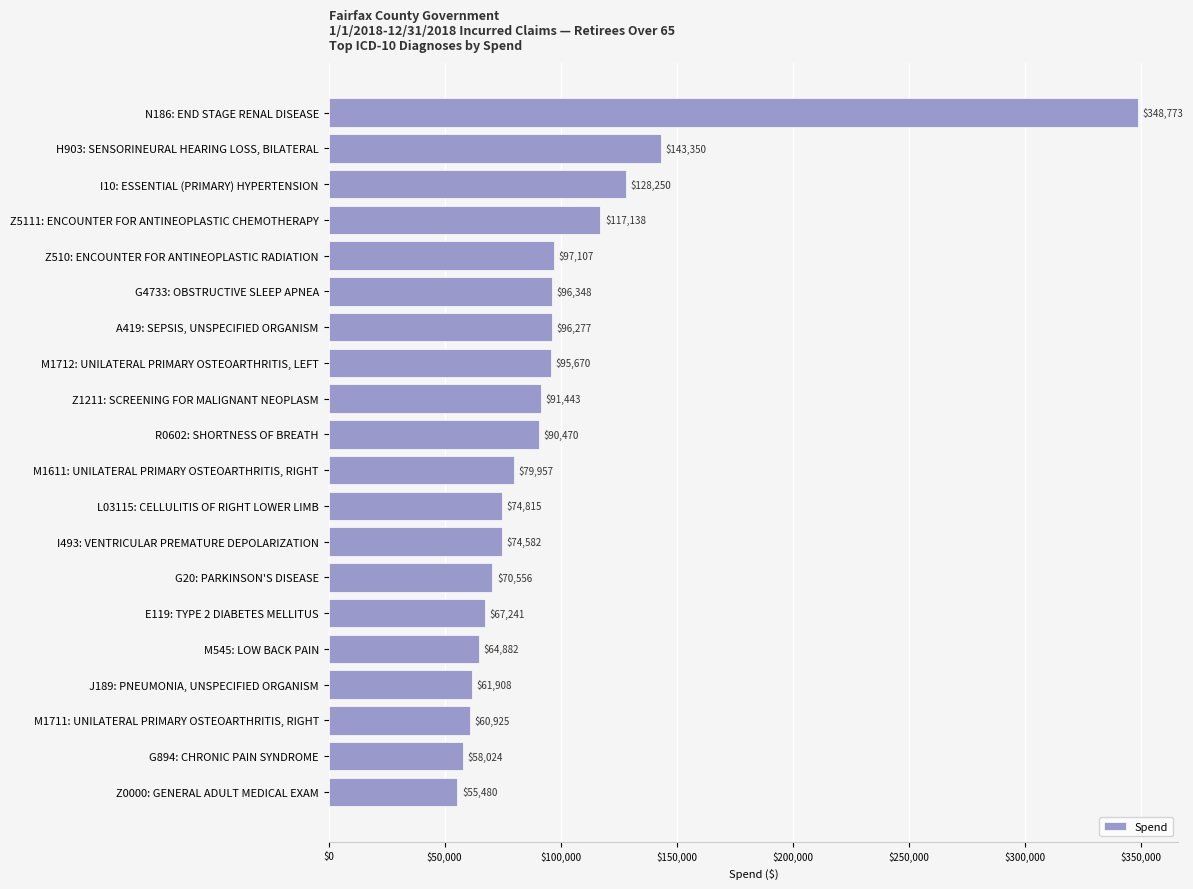

True or false: the data shows 124507.1 at G20: PARKINSON'S DISEASE.

False